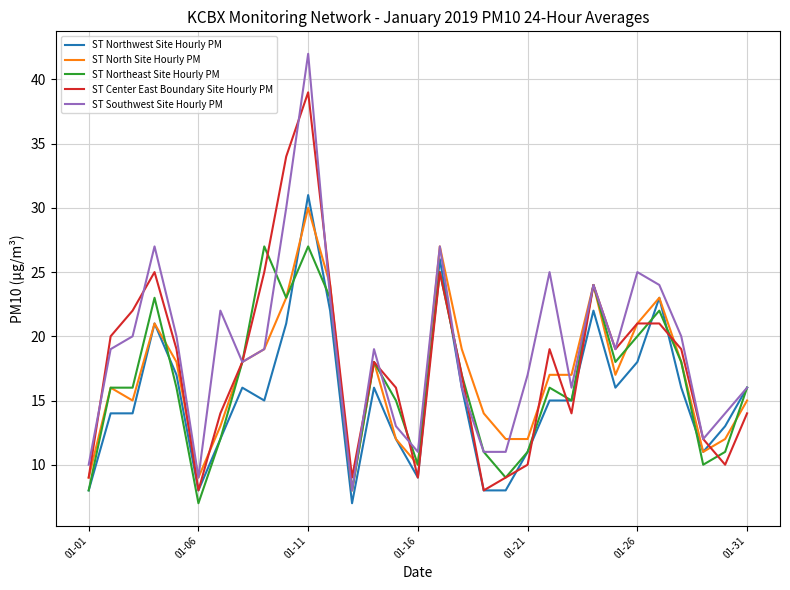

Which series has the largest total across all categories?

ST Southwest Site Hourly PM